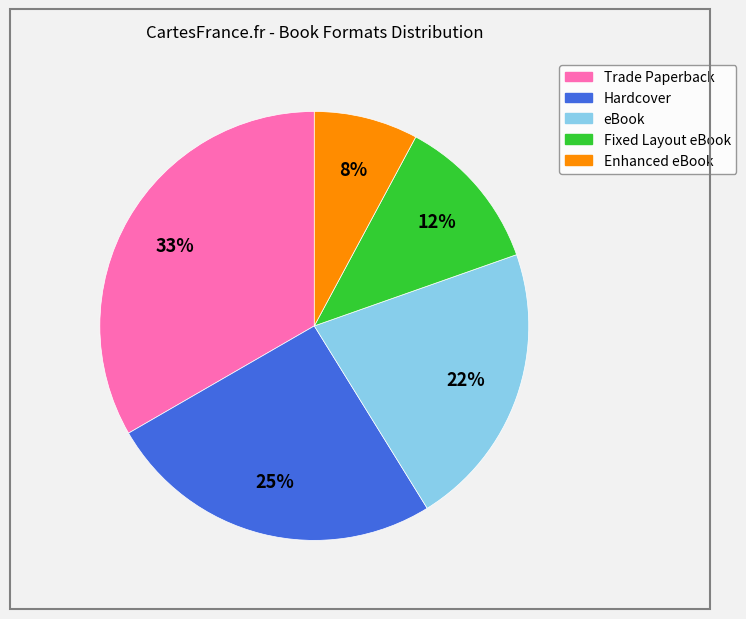

Which has a higher value, Enhanced eBook or eBook?

eBook